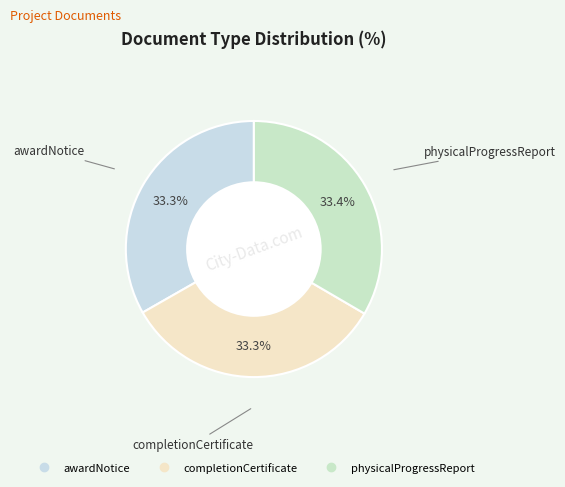

How many slices are in this pie chart?

3